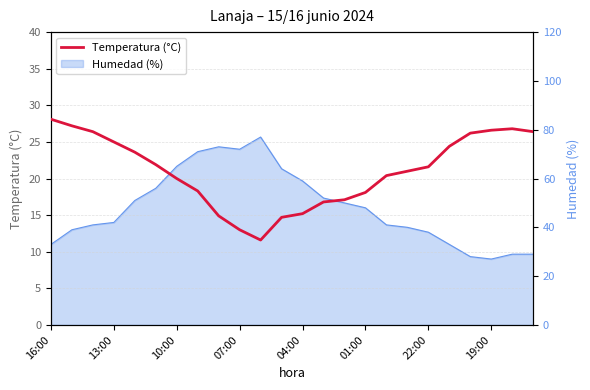

What is the sum of the values at 10 and 15?

29.7